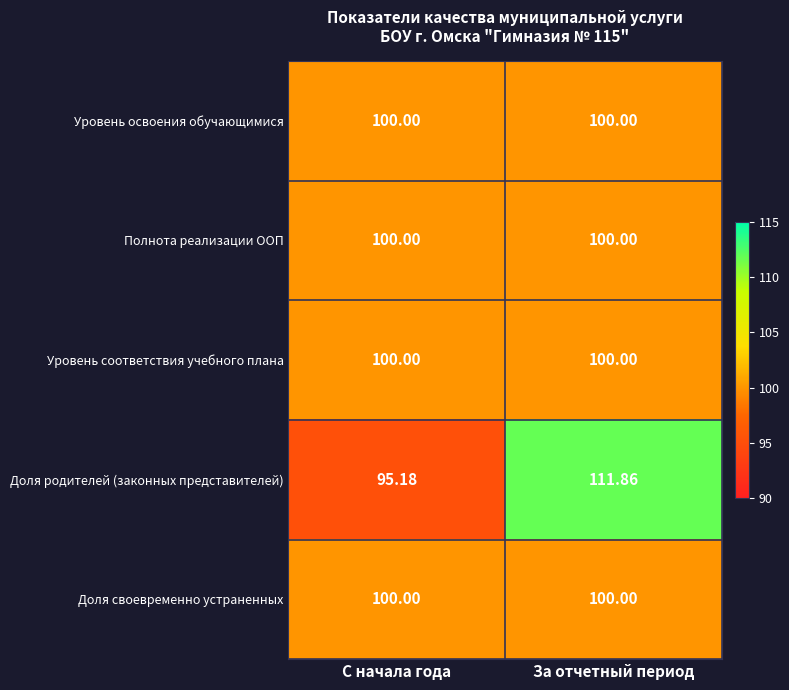

Rank the categories by Доля родителей (законных представителей) value from lowest to highest.

С начала года, За отчетный период